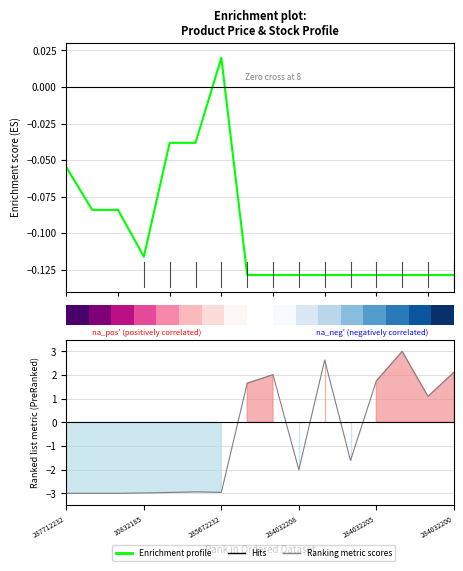

Does the chart display data point markers on the line(s)?

No